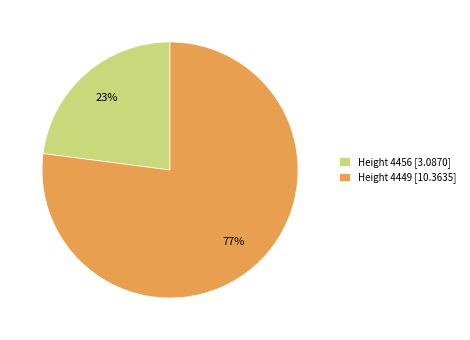

Do Height 4456 [3.0870] and Height 4449 [10.3635] together represent more than half of the pie?

Yes